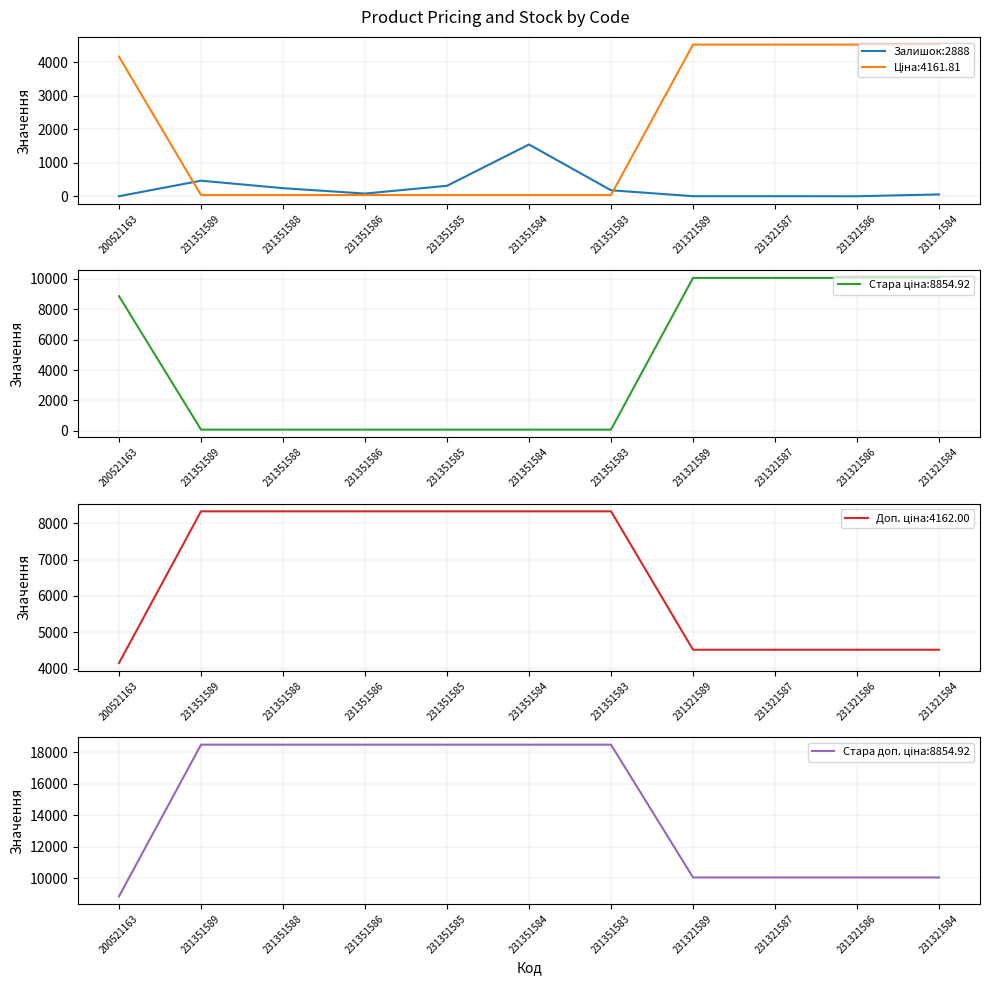

True or false: the data shows 313 at 231351585.

True